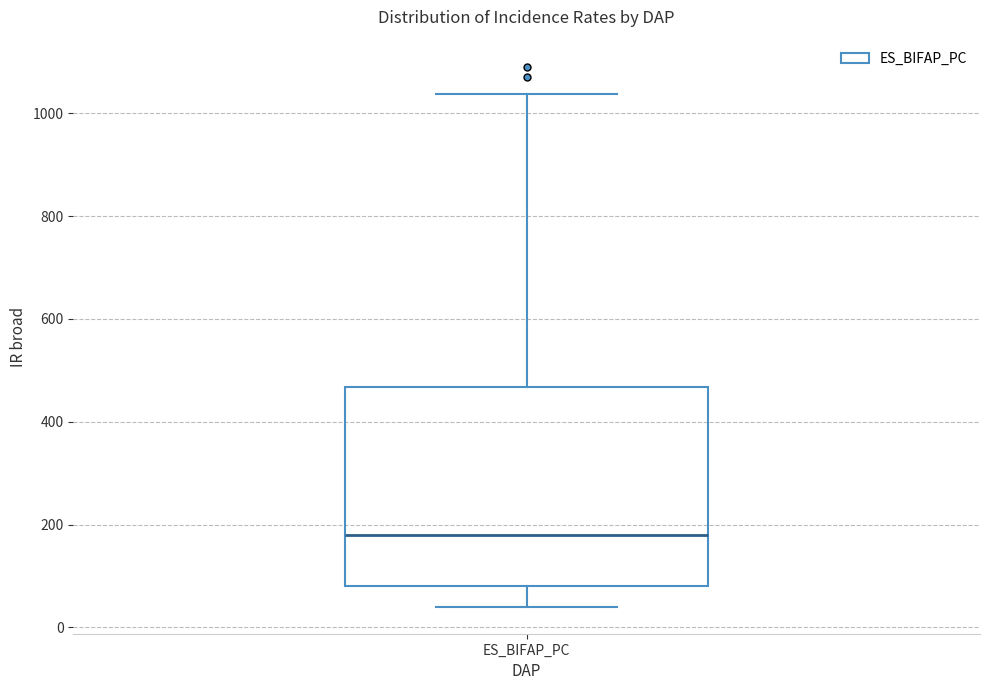

Transcribe this box plot: give where the median line is, the range the box spans, and where the two whiskers end, as read against the y-axis. The values are not printed on the chart, so give them approximately, as read against the axis.

median 180, box 80 to 460, whiskers 40 to 1040